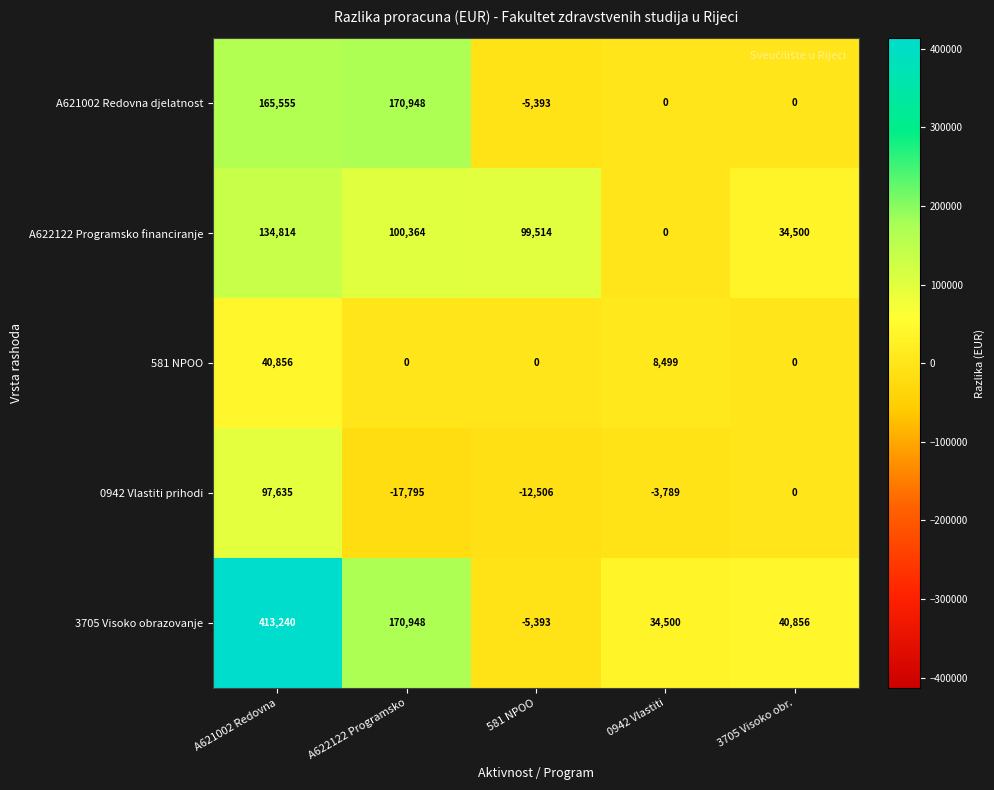

True or false: 0942 Vlastiti prihodi has a value of -3789 at 0942 Vlastiti.

True